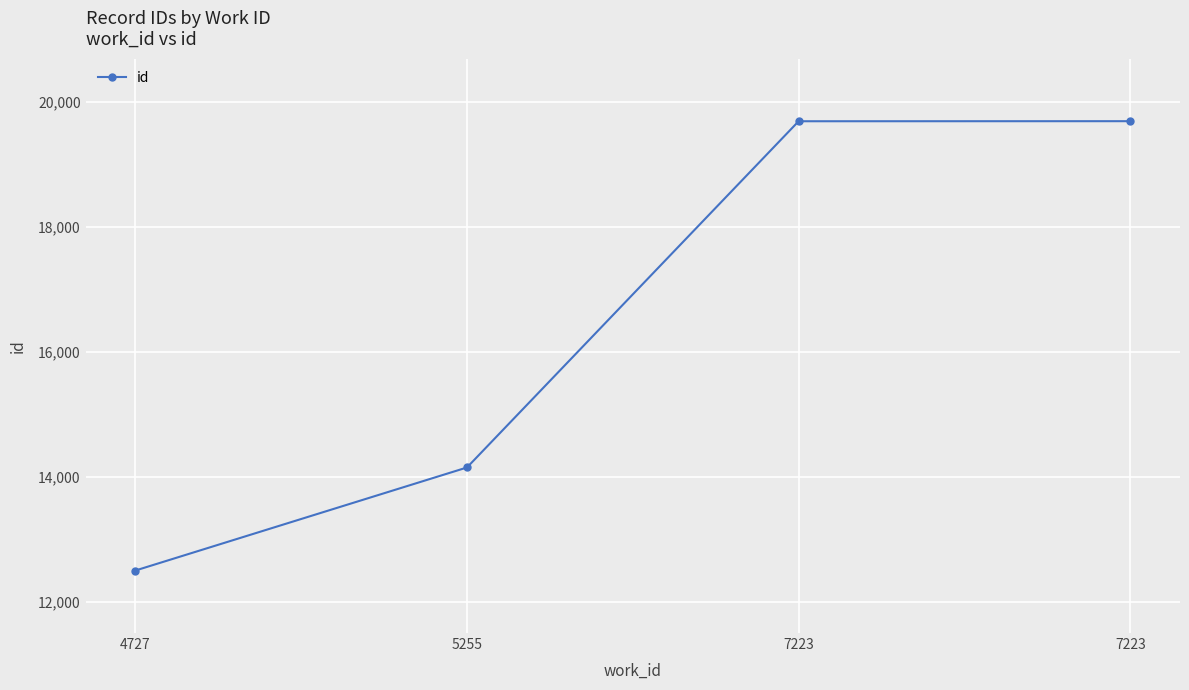

Does the chart have visible grid lines?

Yes